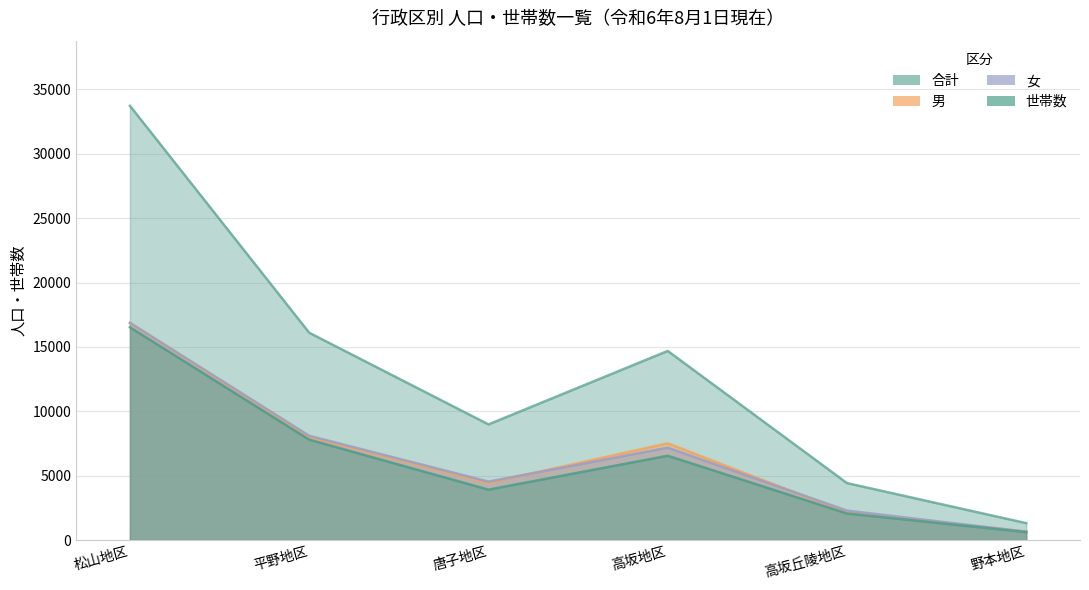

In 世帯数, how many points are higher than both neighbors (excluding endpoints)?

1